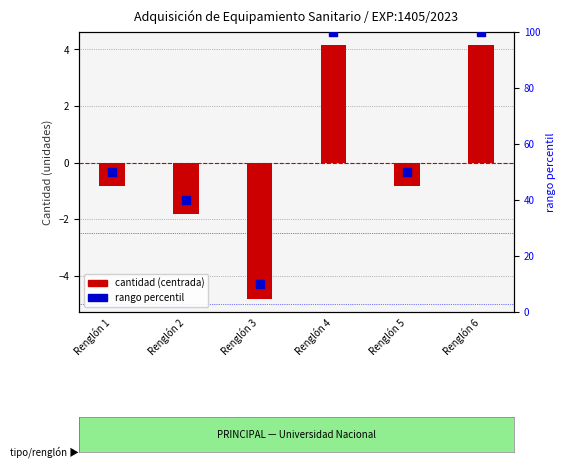

At which category is the sum across all series the highest?

Renglón 4